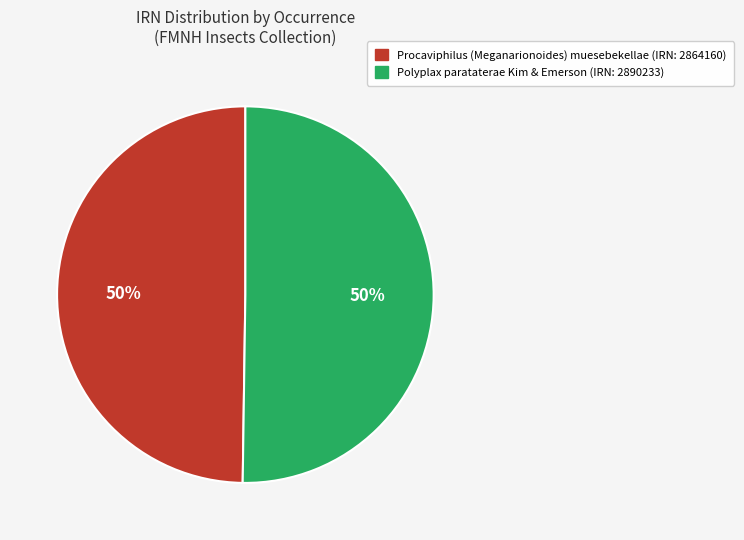

To the nearest percent, what percentage of the pie is Procaviphilus (Meganarionoides) muesebekellae (IRN: 2864160)?

50%